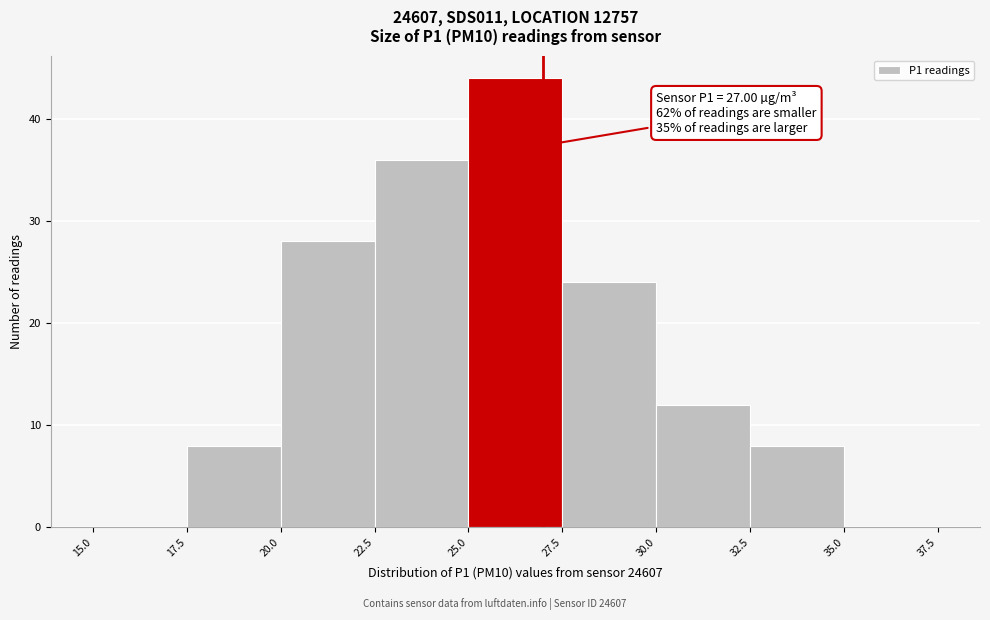

Which range on the x-axis has the tallest bar?

25.0 to 27.5